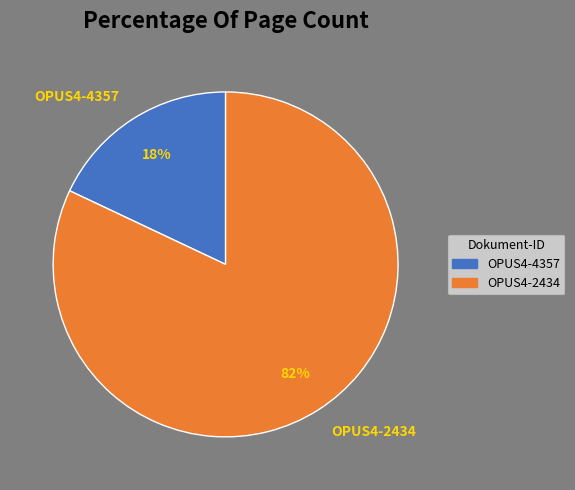

To the nearest percent, what is the difference between the largest and smallest slice percentages?

64%